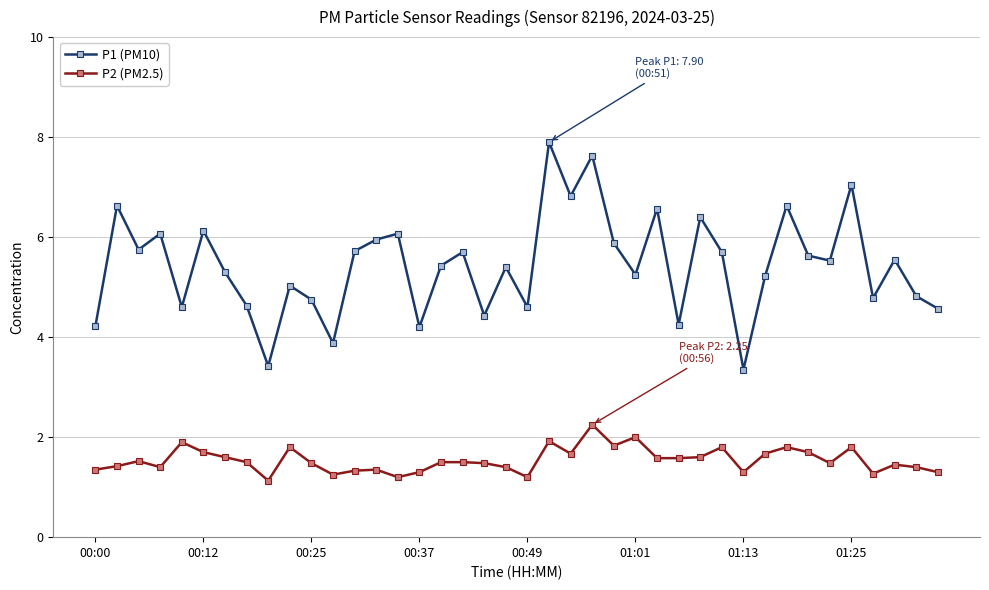

What is the average value of the P1 (PM10) series?

5.4